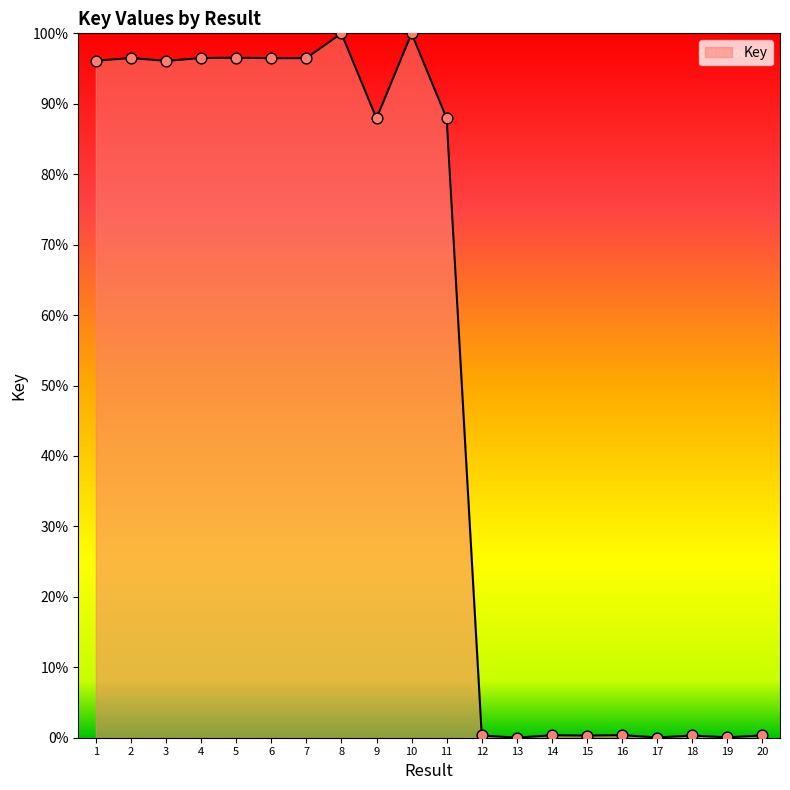

Which has a higher value, 7 or 11?

7